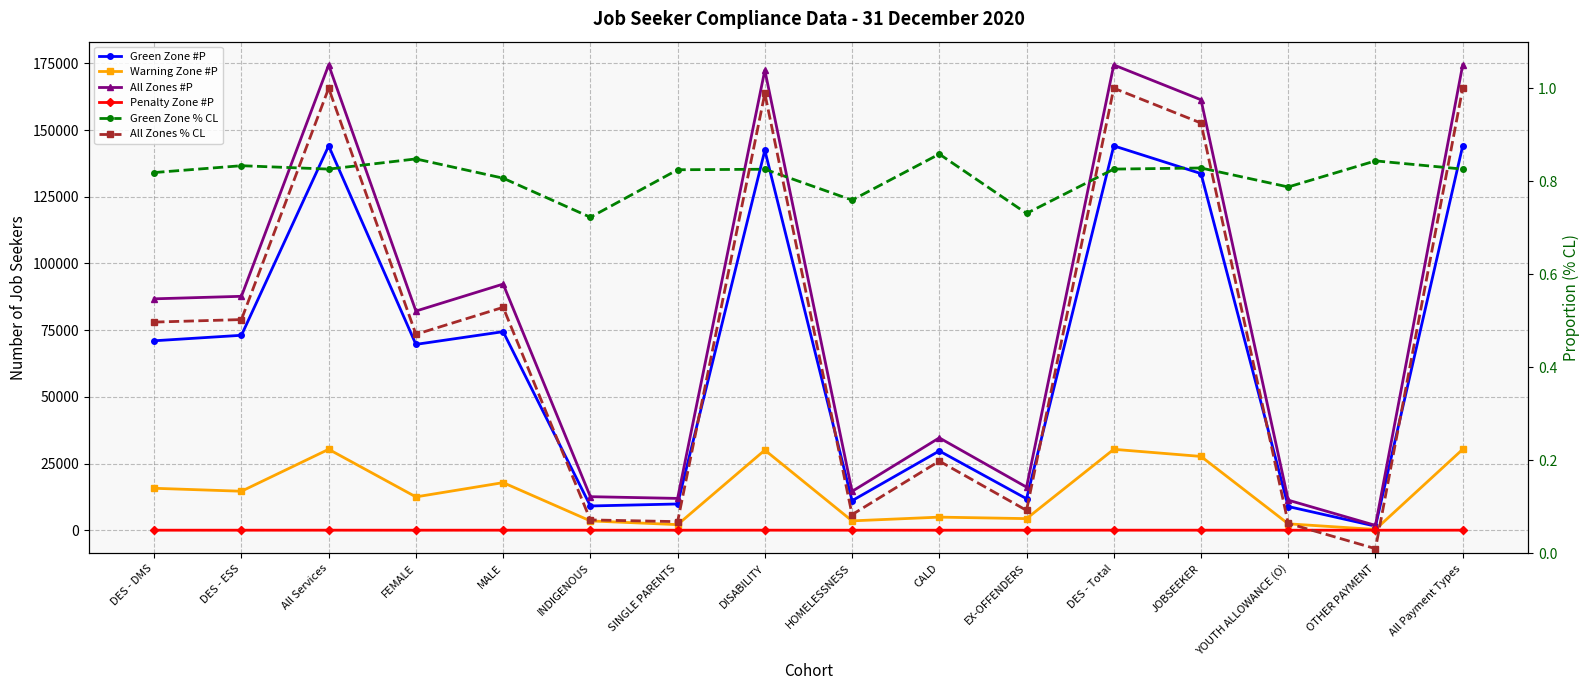

True or false: All Zones #P has a value of 34622.0 at CALD.

True